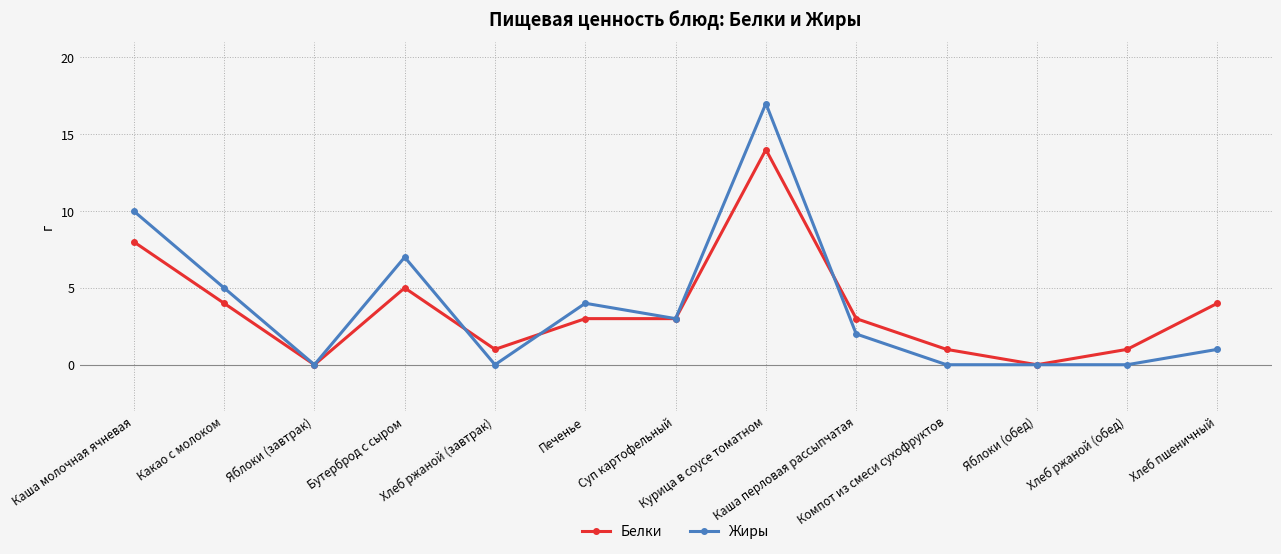

Reading left to right, list all the values displayed in this chart.

Белки: Каша молочная ячневая=8	Какао с молоком=4	Яблоки (завтрак)=0	Бутерброд с сыром=5	Хлеб ржаной (завтрак)=1	Печенье=3	Суп картофельный=3	Курица в соусе томатном=14	Каша перловая рассыпчатая=3	Компот из смеси сухофруктов=1	Яблоки (обед)=0	Хлеб ржаной (обед)=1	Хлеб пшеничный=4
Жиры: Каша молочная ячневая=10	Какао с молоком=5	Яблоки (завтрак)=0	Бутерброд с сыром=7	Хлеб ржаной (завтрак)=0	Печенье=4	Суп картофельный=3	Курица в соусе томатном=17	Каша перловая рассыпчатая=2	Компот из смеси сухофруктов=0	Яблоки (обед)=0	Хлеб ржаной (обед)=0	Хлеб пшеничный=1